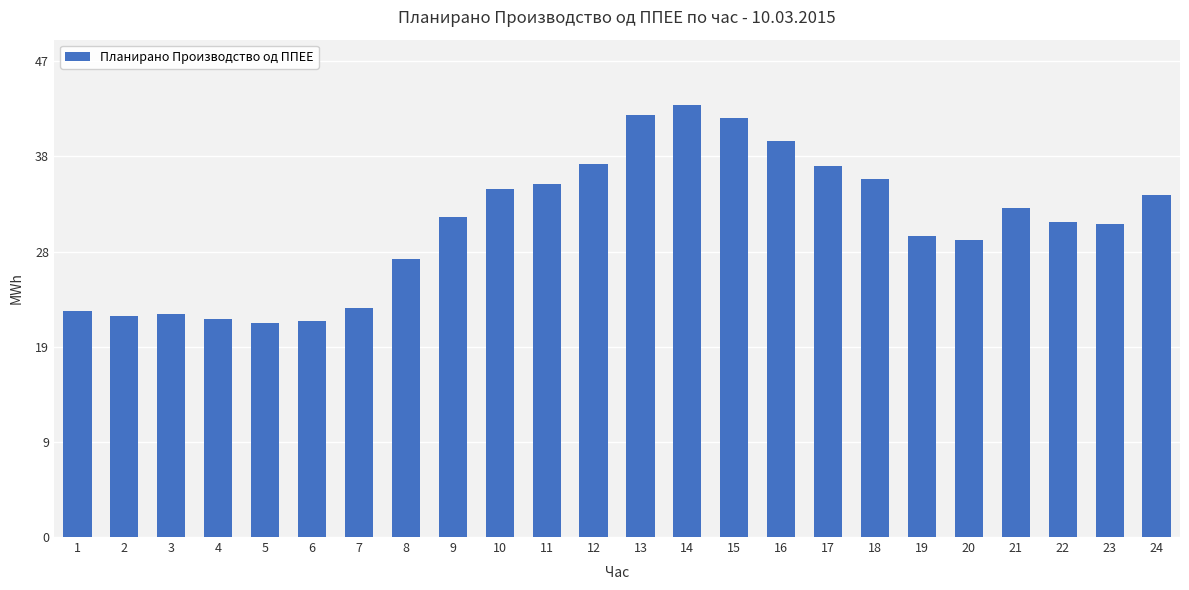

The chart shows a value of 11.6 at 22. True or false?

False